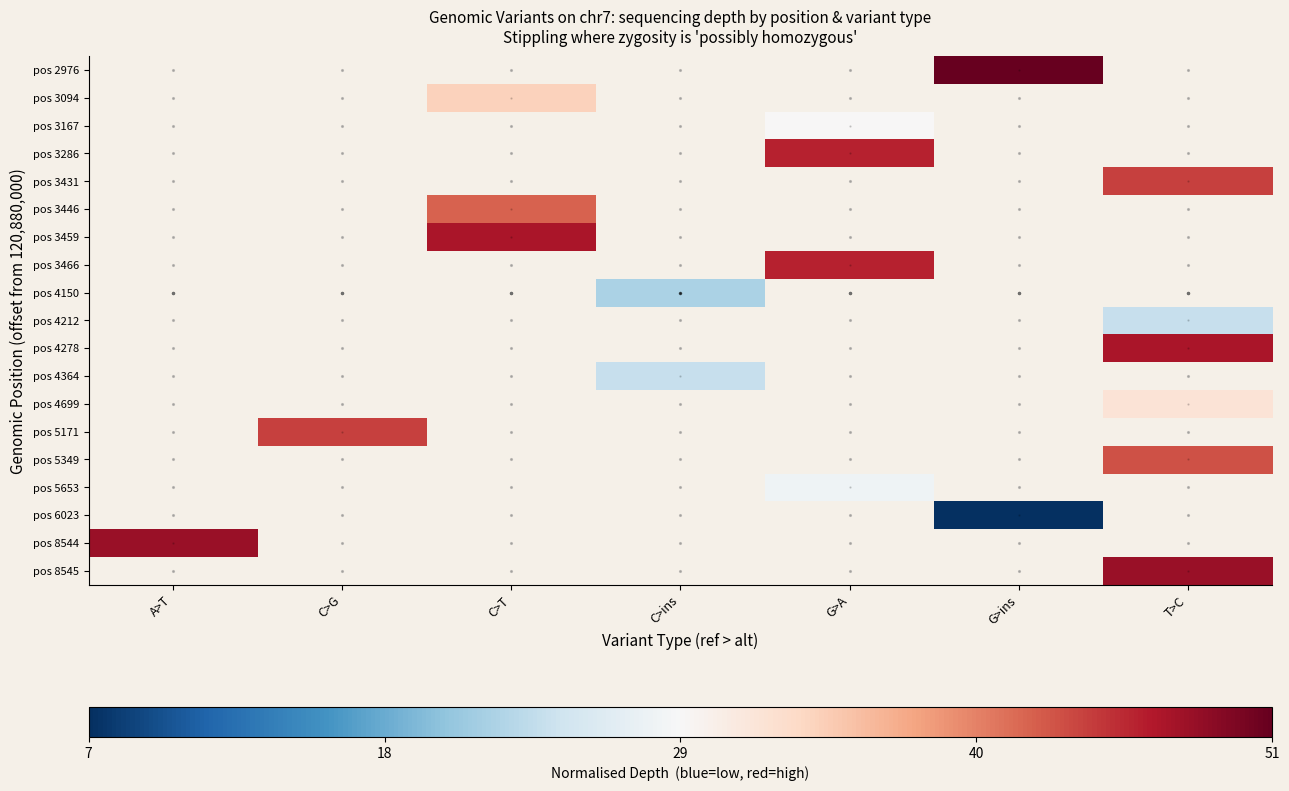

How many distinct data groups are displayed?

19